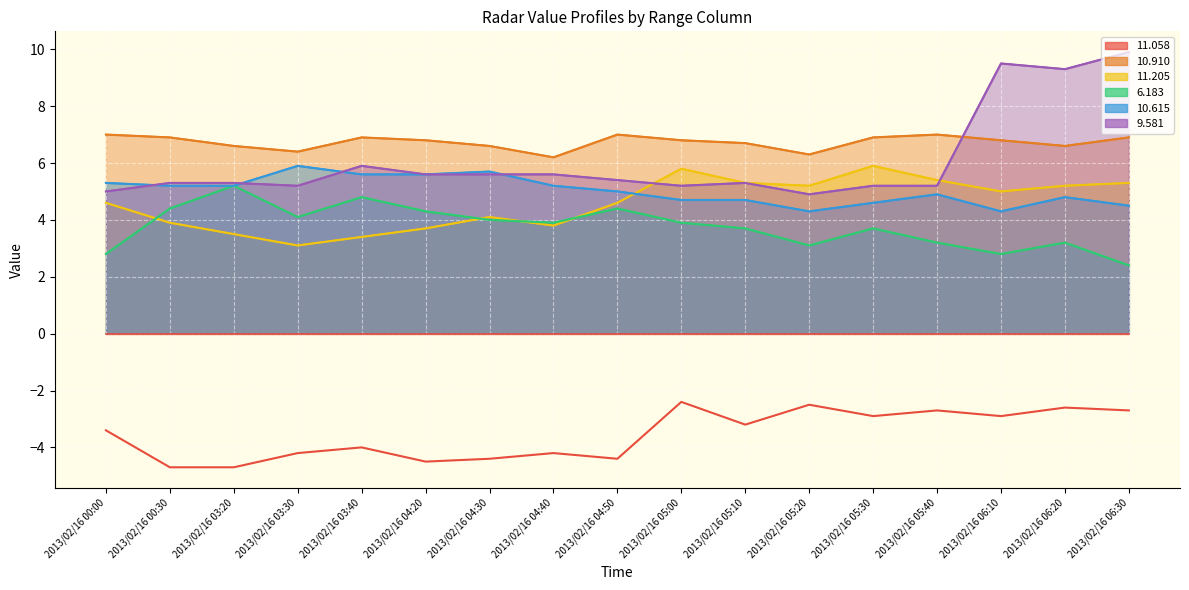

What is the maximum value shown in the chart?

9.9